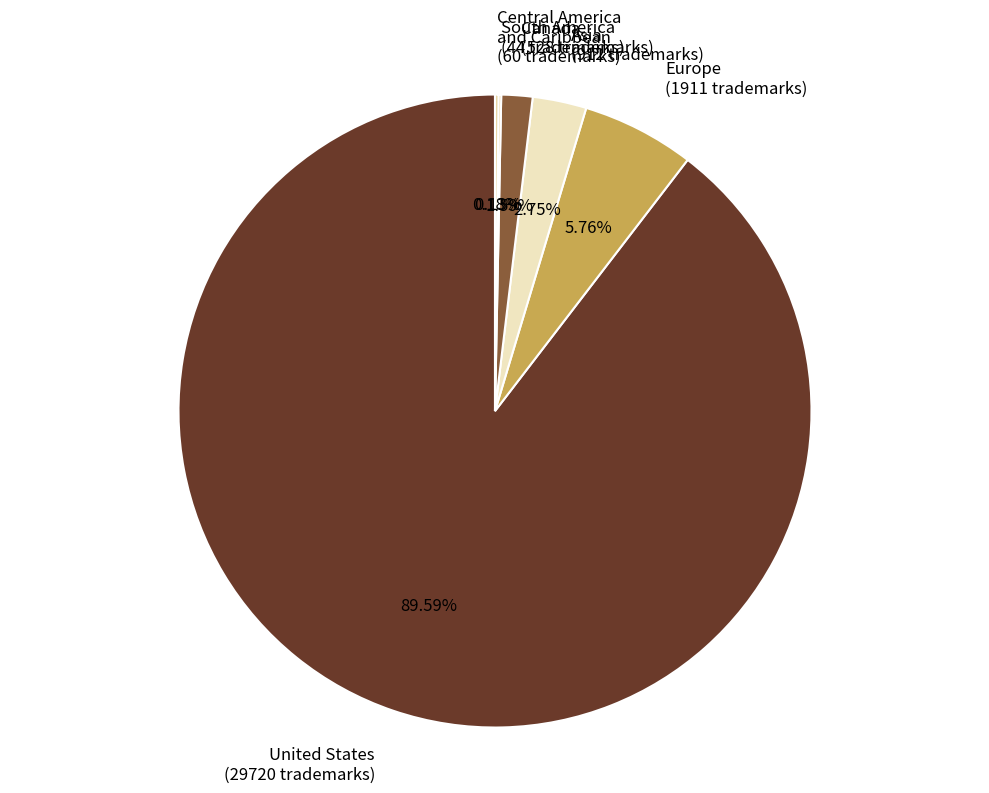

Which slice is the largest?

United States